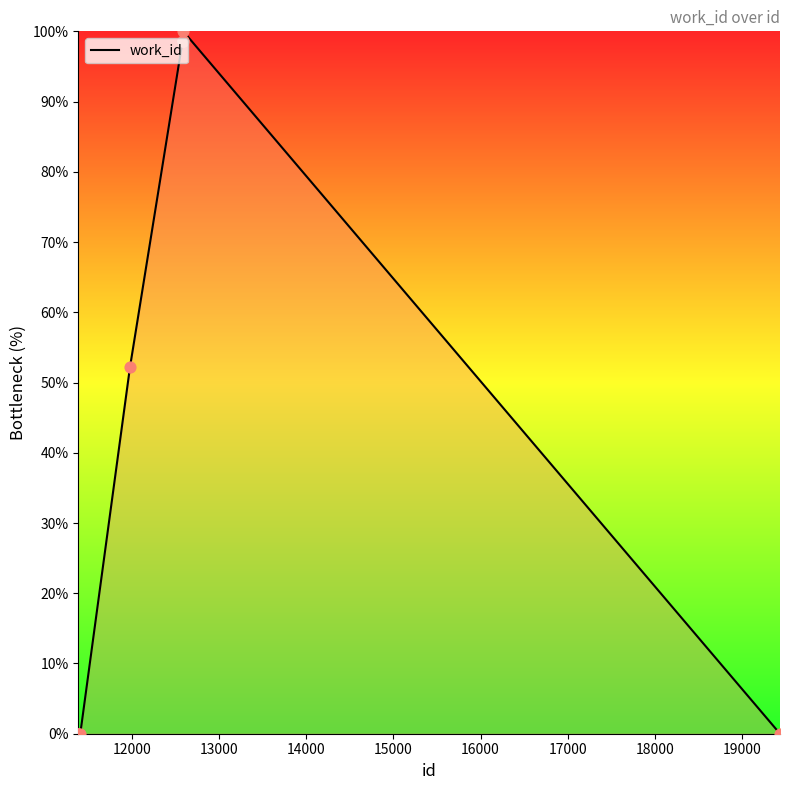

What is the difference between the maximum and minimum values?

100.0